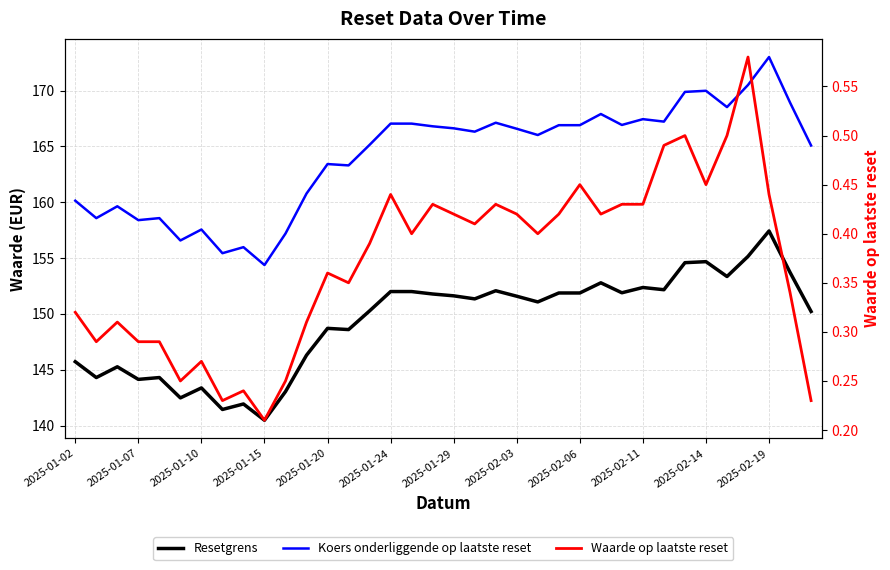

What is the average value of the Waarde op laatste reset series?

0.4